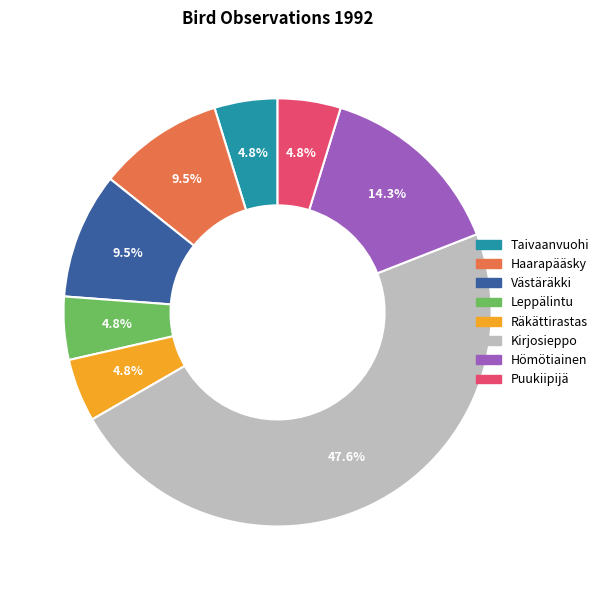

Count the number of slices in the pie.

8